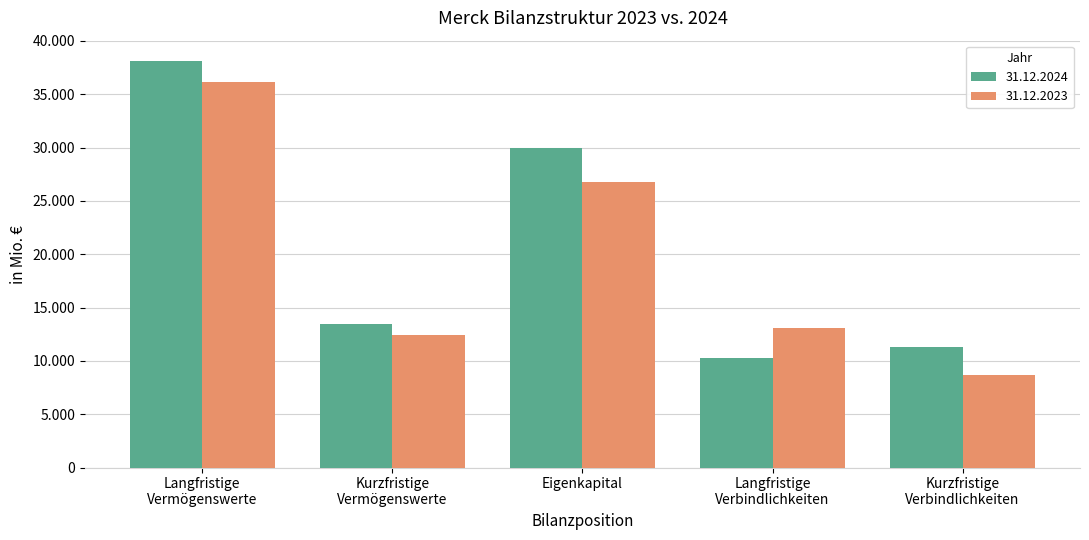

What are all the series names shown in the legend?

31.12.2024, 31.12.2023